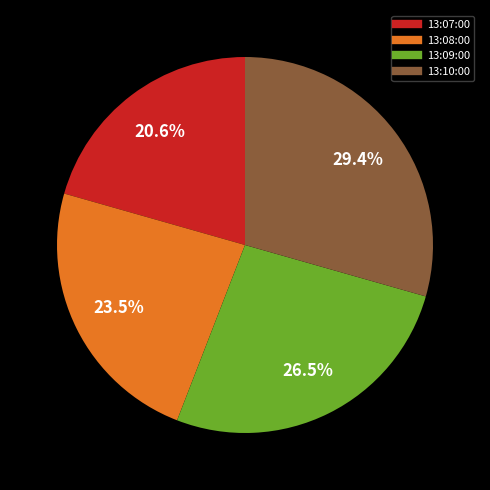

Approximately how many times larger is the value at 13:07:00 compared to 13:08:00?

0.9